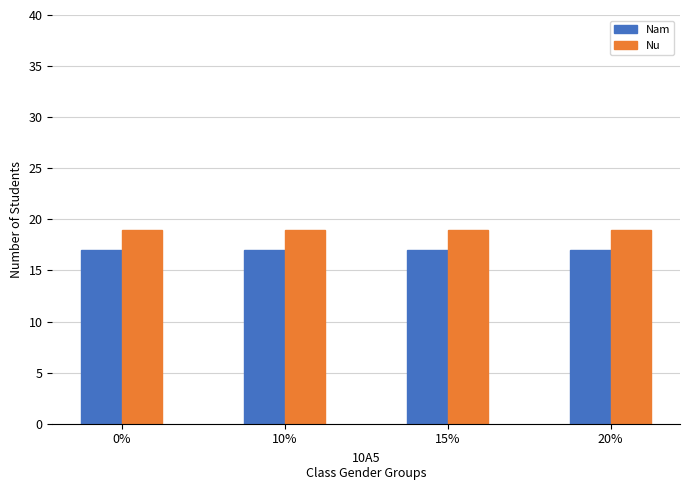

Rank the series by their average value, from lowest to highest.

Nam, Nu